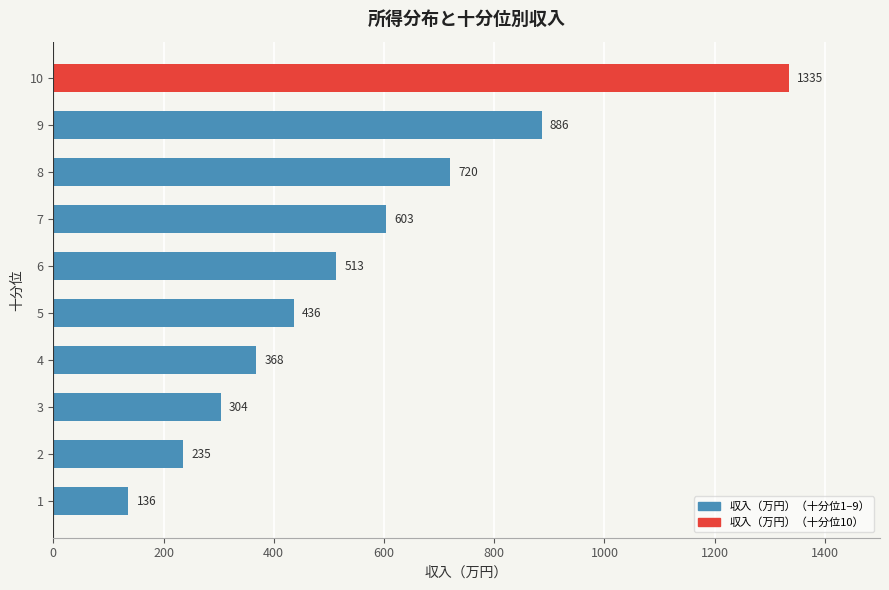

Does the chart contain any negative values?

No